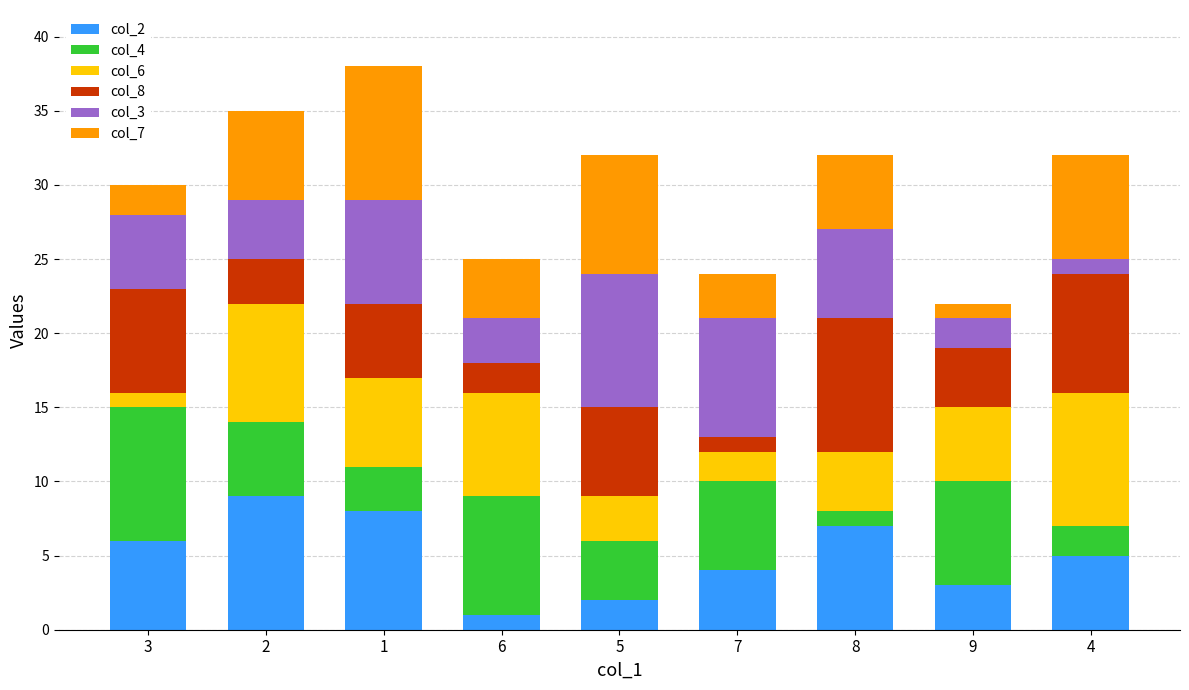

Does the chart contain any negative values?

No